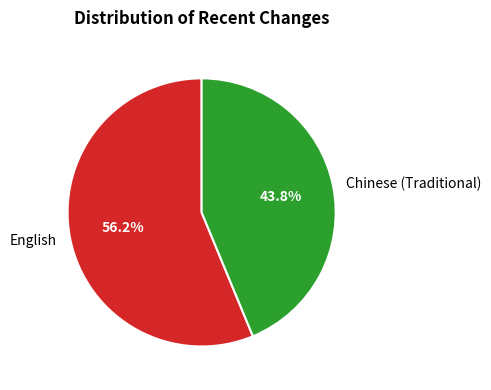

To the nearest percent, what portion does Chinese (Traditional) represent?

44%